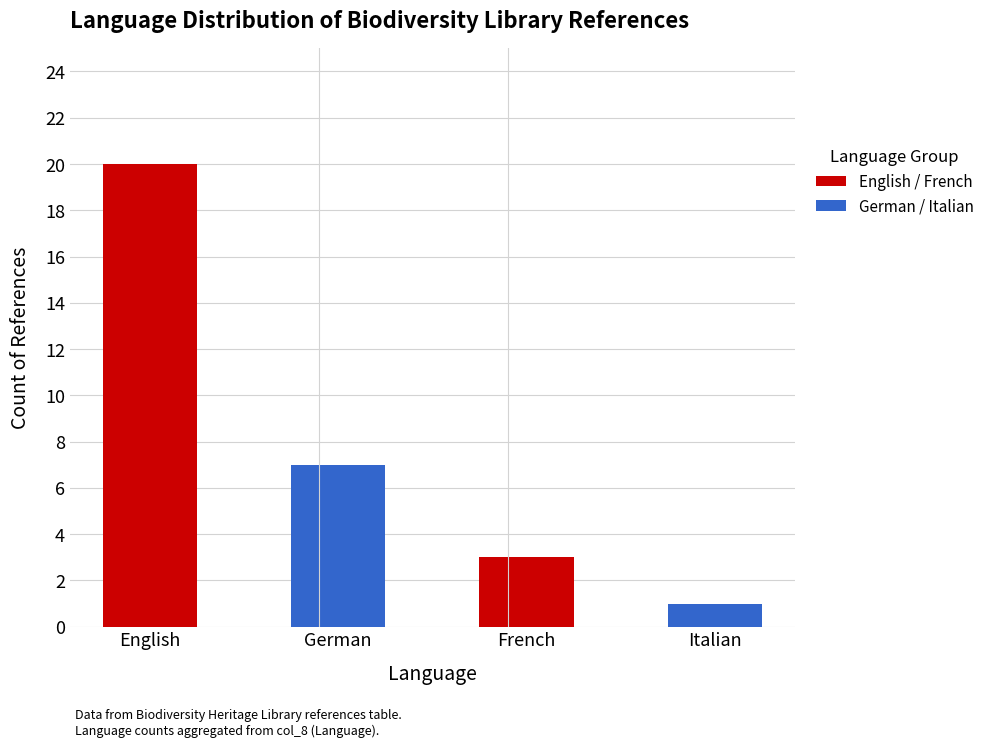

How many data points in English / German are less than 20?

1